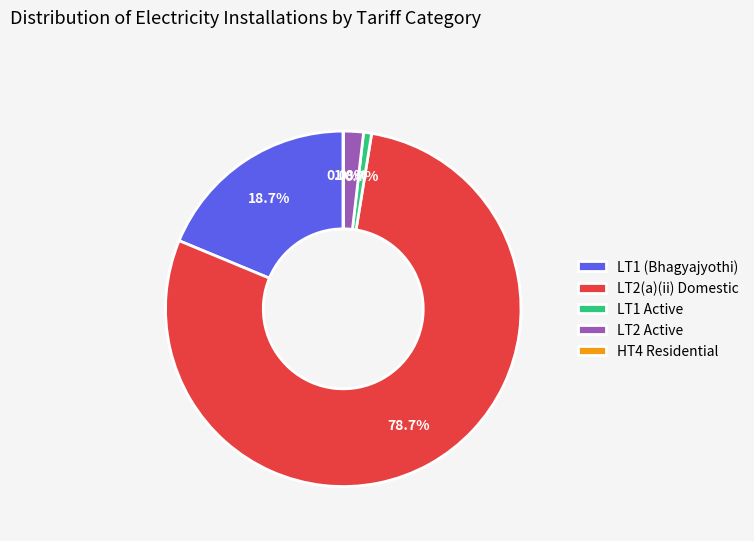

Is there a majority slice in this chart?

Yes